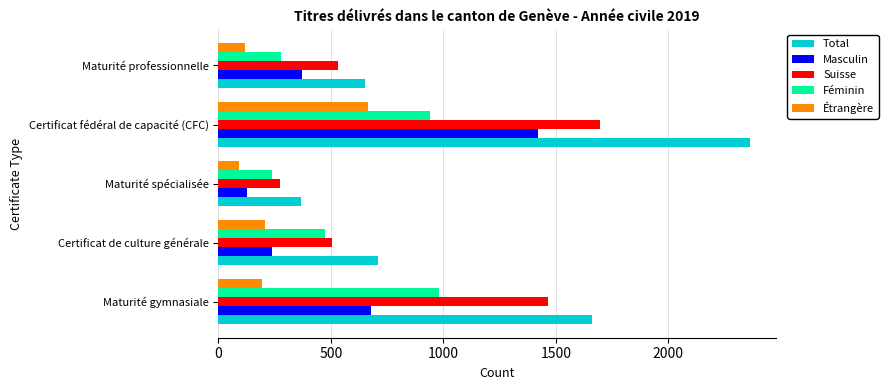

What is the difference between the maximum and minimum values in the Masculin series?

1293